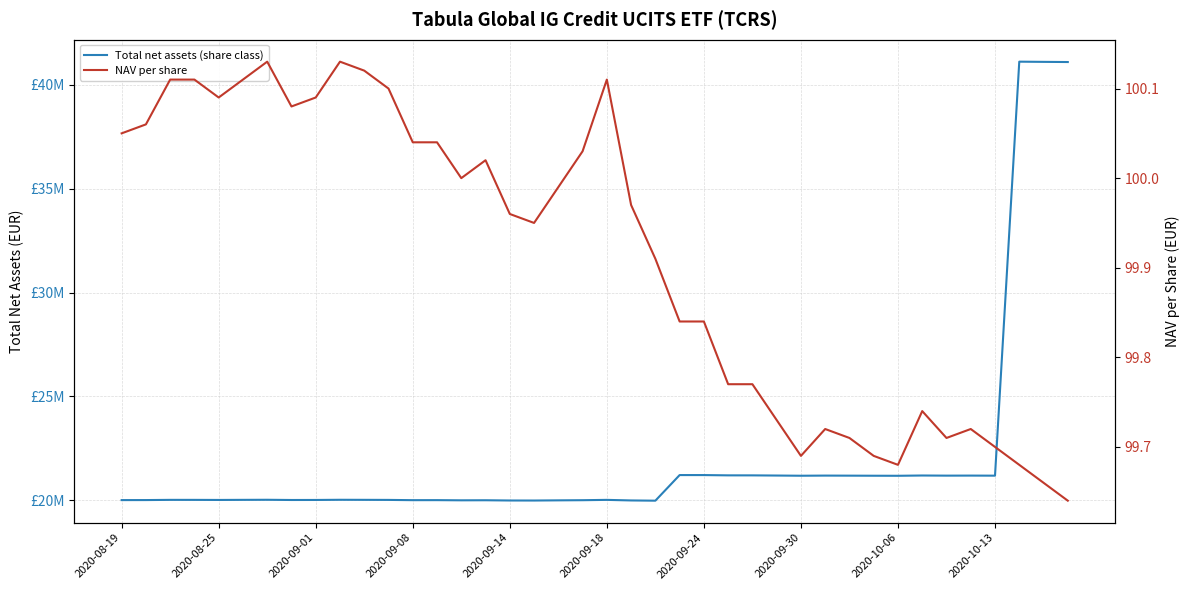

What value does the Total net assets (share class) series have at 2020-09-18?

20021688.0